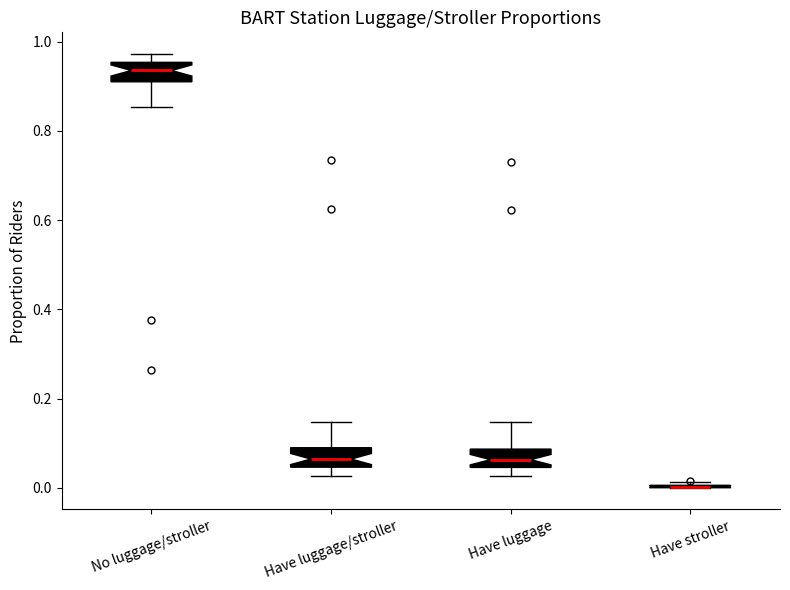

Reading left to right, transcribe this box plot: for each box, give where its median line is, the range the box spans, and where its two whiskers end, as read against the y-axis. The values are not printed on the chart, so give them approximately, as read against the axis.

No luggage/stroller: median 0.94, box 0.92 to 0.96, whiskers 0.86 to 0.98
Have luggage/stroller: median 0.06, box 0.04 to 0.08, whiskers 0.02 to 0.14
Have luggage: median 0.06, box 0.04 to 0.08, whiskers 0.02 to 0.14
Have stroller: box collapsed to a line at 0.00, whiskers 0.00 to 0.02